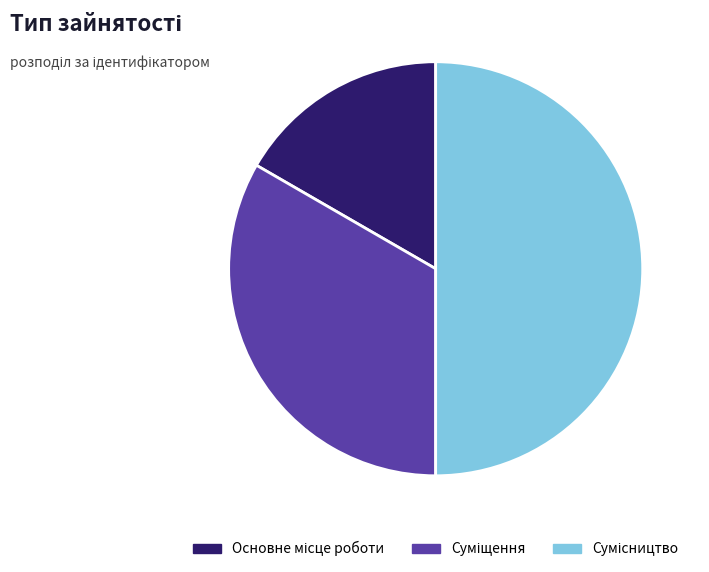

What percentage is NOT represented by Суміщення?

66.7%